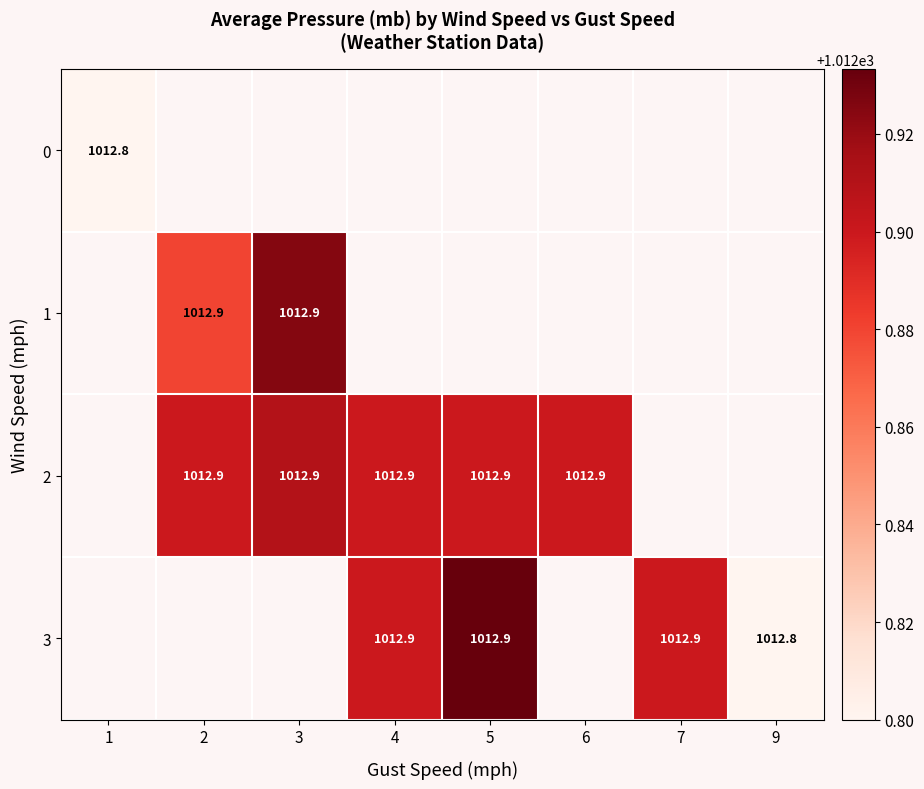

The value of 3 at 7 is 1012.9. True or false?

True